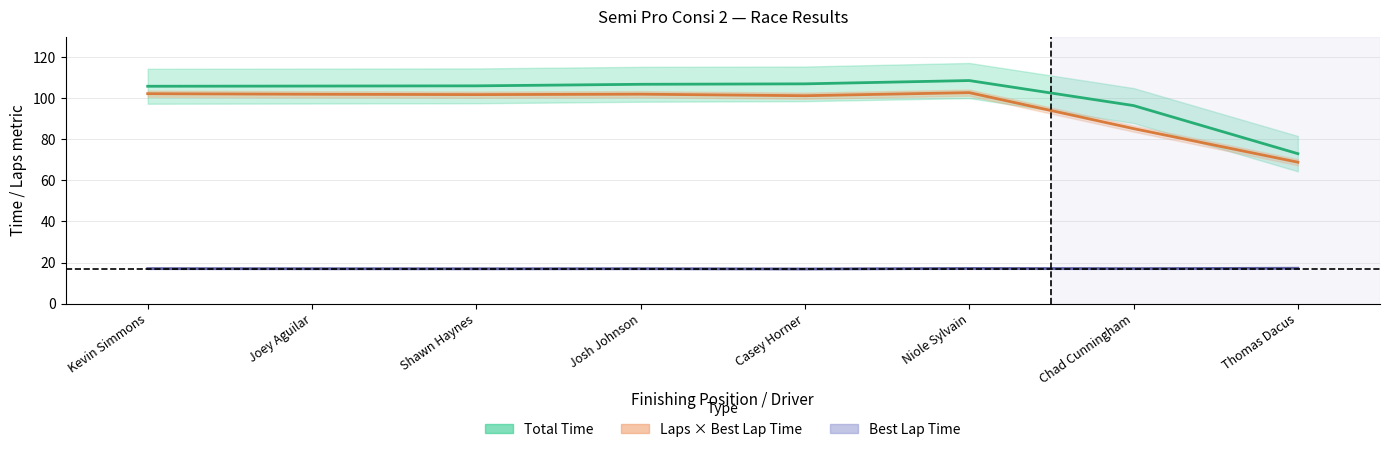

Read the Total Time value at Niole Sylvain.

108.6